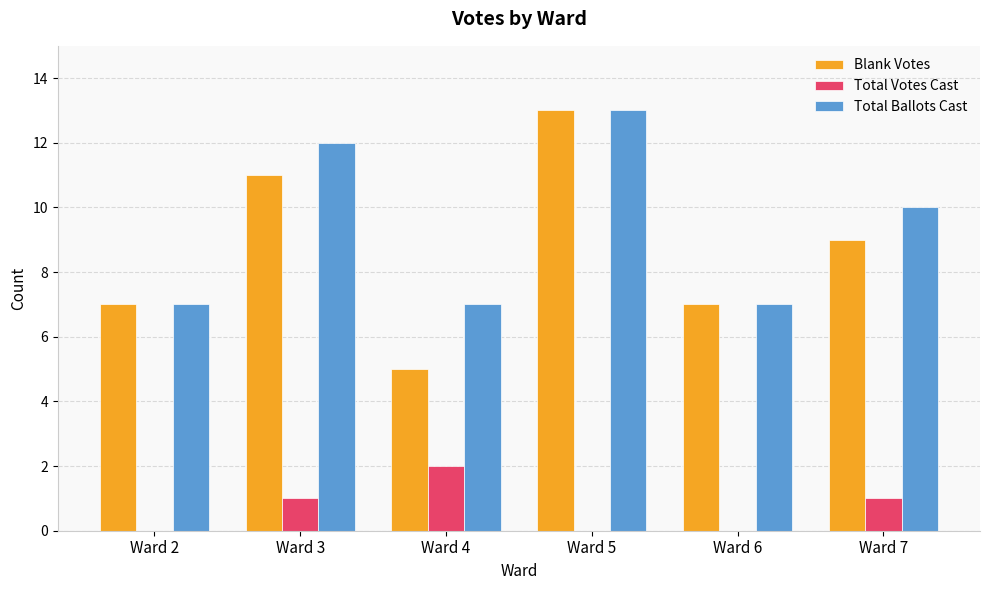

What is the approximate value of Blank Votes at Ward 5?

13